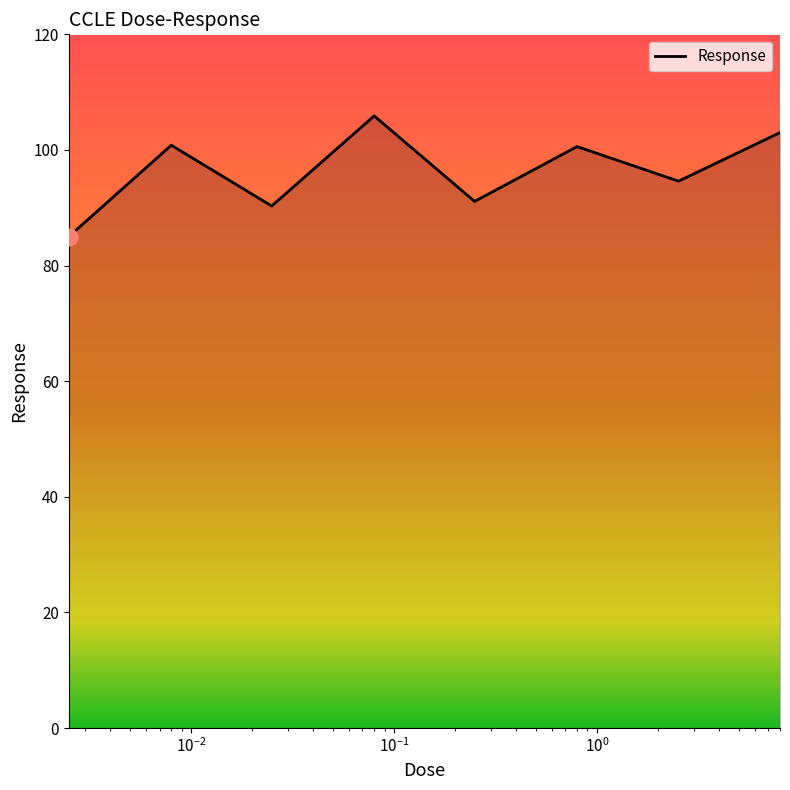

How many lines are shown in the chart?

1